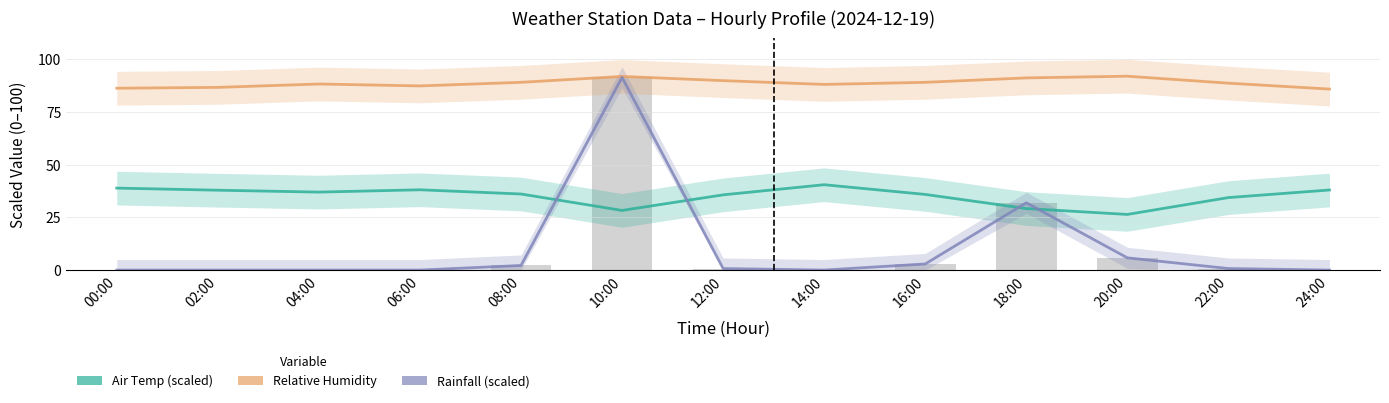

What is the difference between the second highest and second lowest values in the Relative Humidity series?

5.6